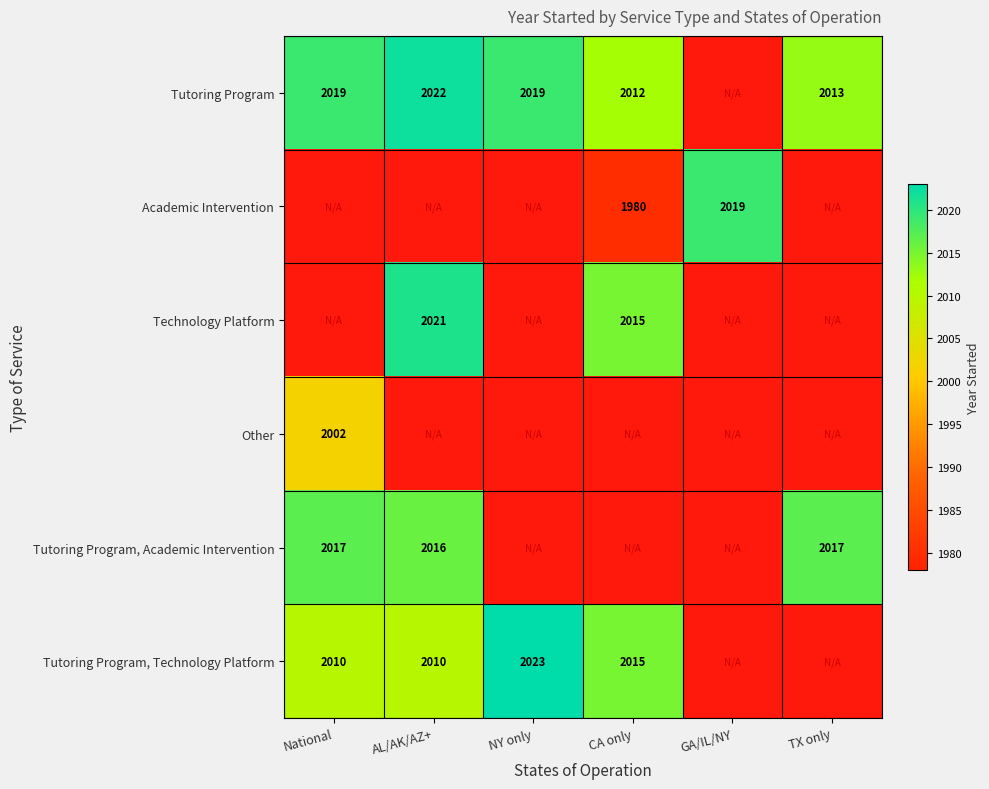

The value of Academic Intervention at CA only is 1980. True or false?

True